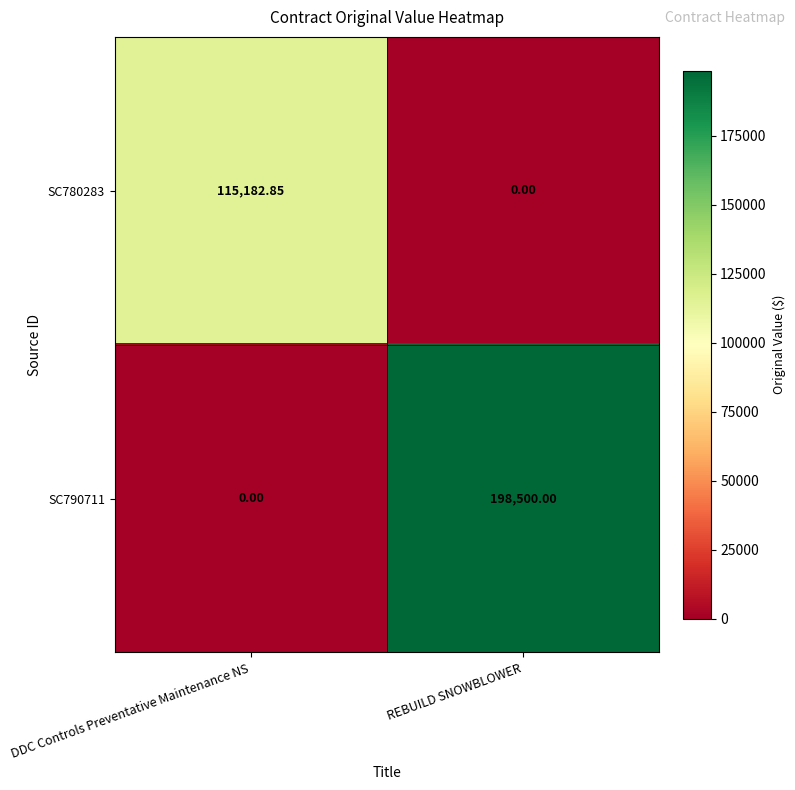

At which label is SC790711 closest to 99250?

DDC Controls Preventative Maintenance NS